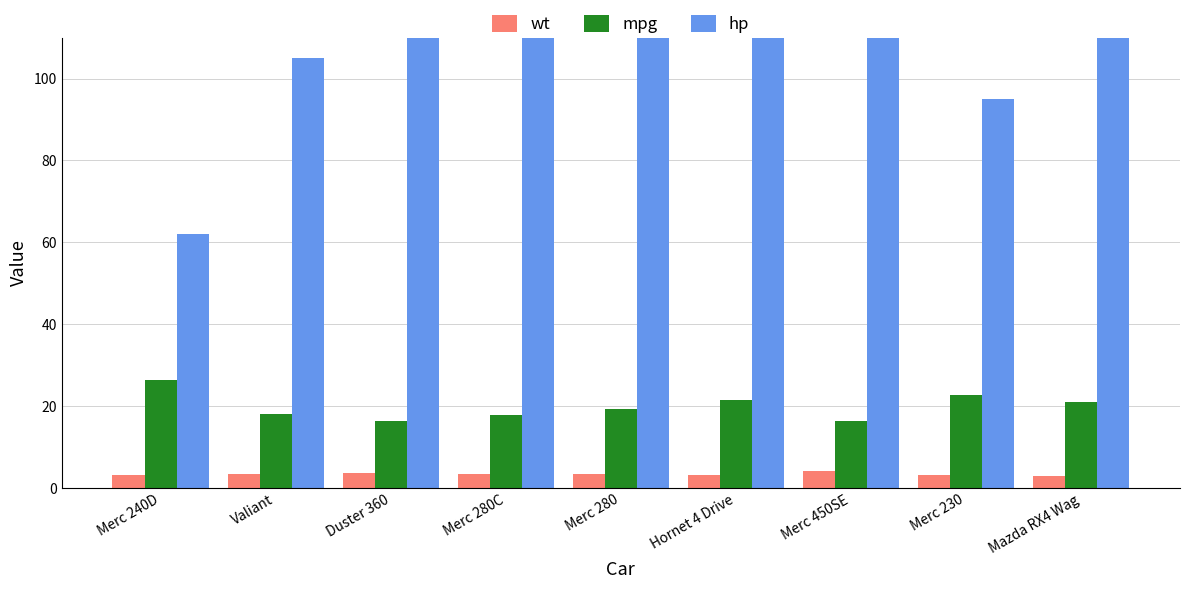

At which category is the sum across all series the highest?

Duster 360